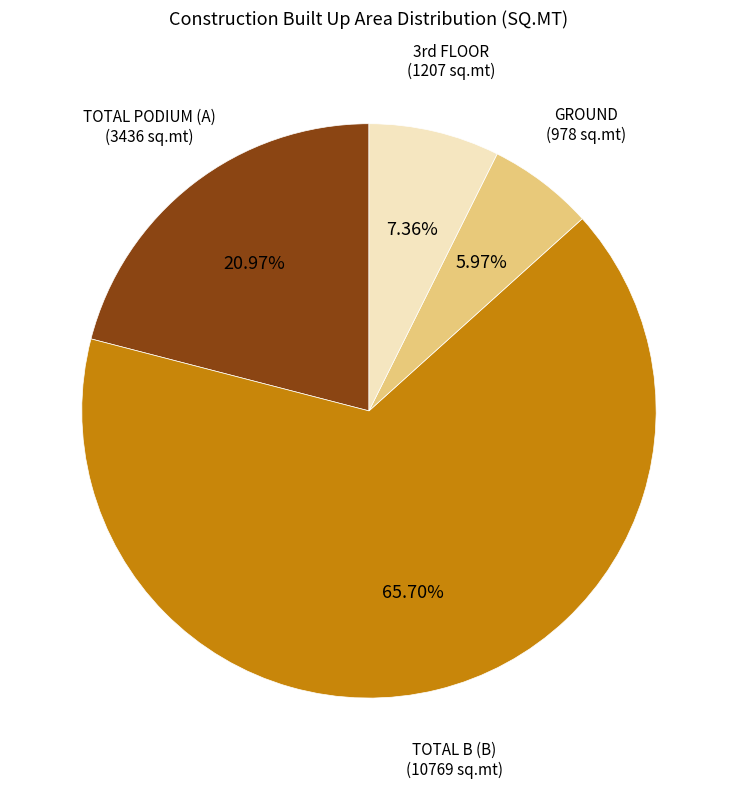

Which category has the smallest portion of the pie?

GROUND